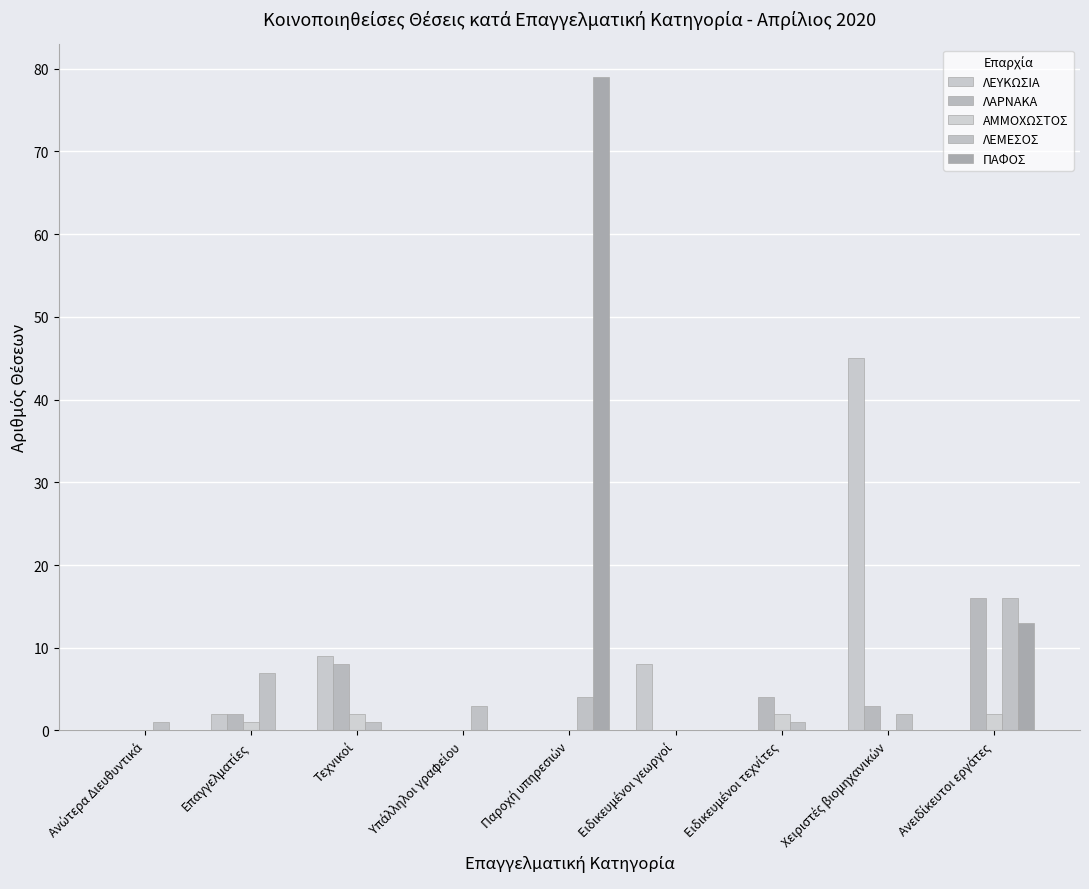

At which label is ΛΑΡΝΑΚΑ closest to 8?

Τεχνικοί